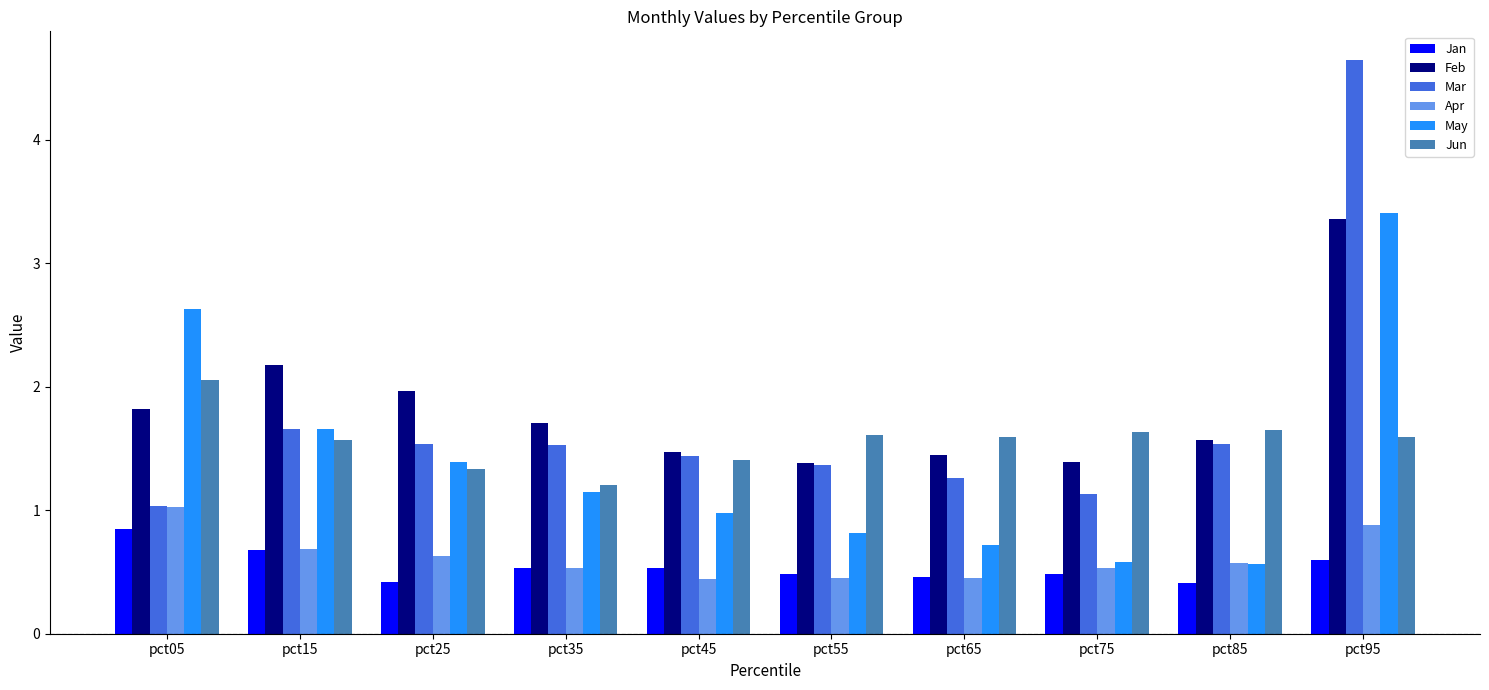

How many bars are there in total?

60